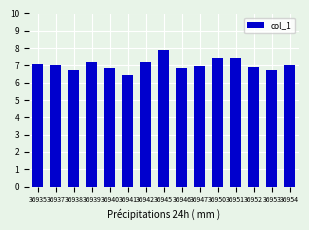

Reading right to left, what are all the values shown in this chart?

36954=7.0	36953=6.8	36952=6.9	36951=7.4	36950=7.4	36947=7.0	36946=6.9	36945=7.9	36942=7.2	36941=6.4	36940=6.9	36939=7.2	36938=6.8	36937=7.0	36935=7.1